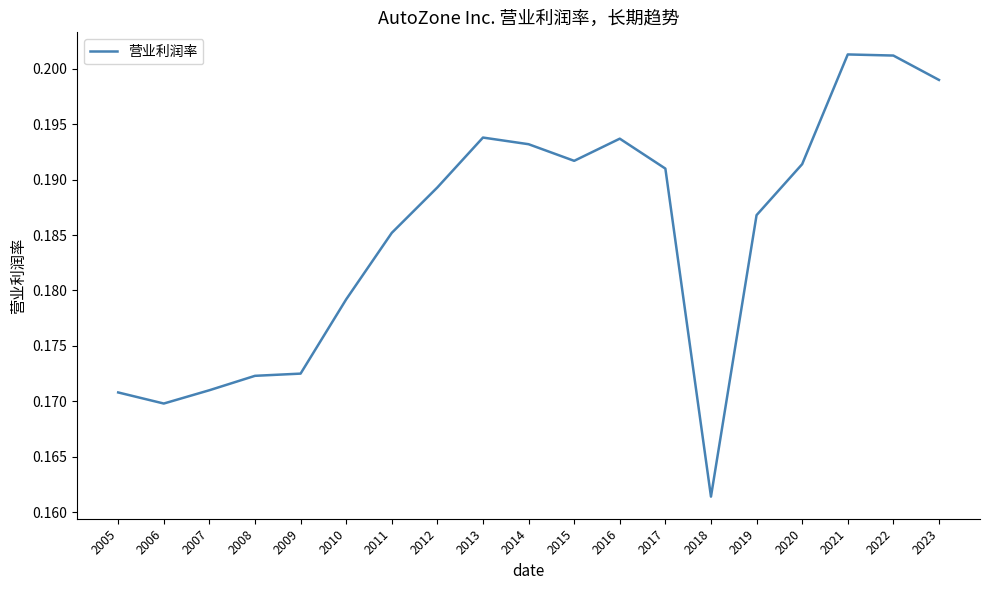

Where is the first local minimum?

2006